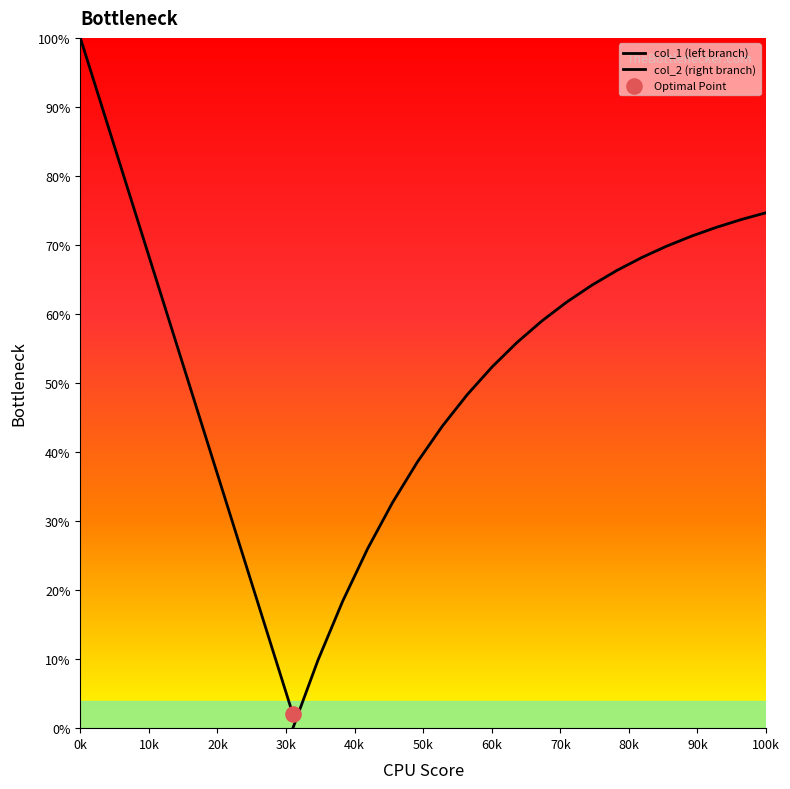

At how many categories does at least one series exceed 54?

20